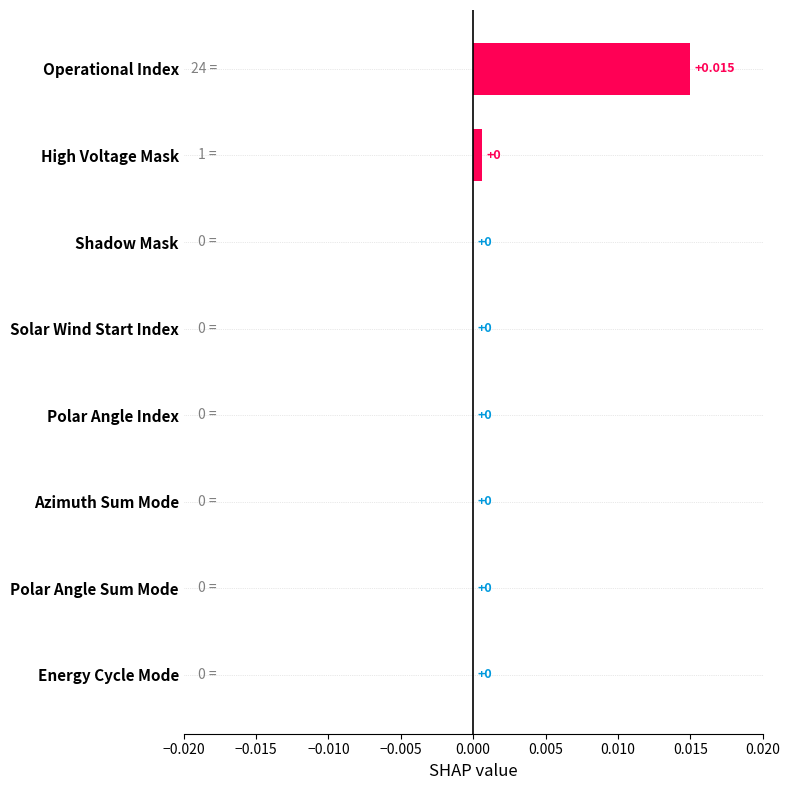

Which label corresponds to the largest value in the chart?

Operational Index